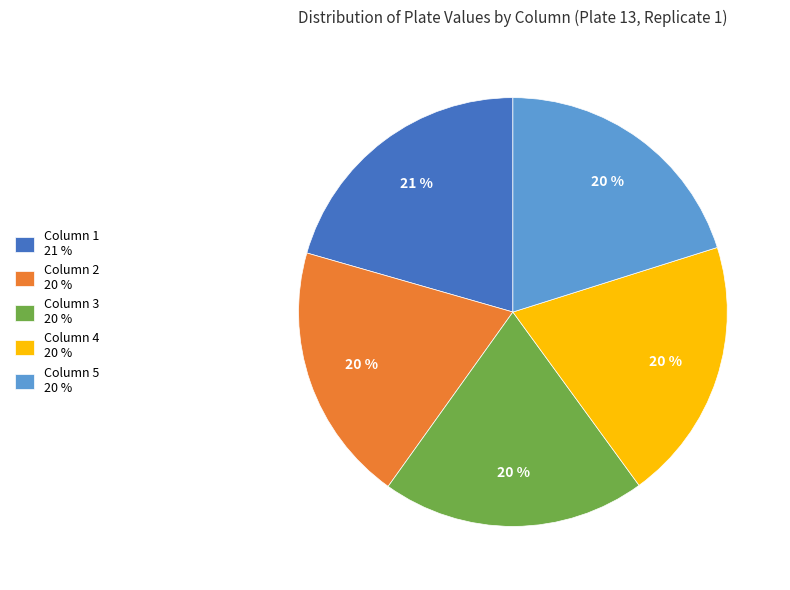

True or false: Column 2 20 % accounts for 28% of the total.

False